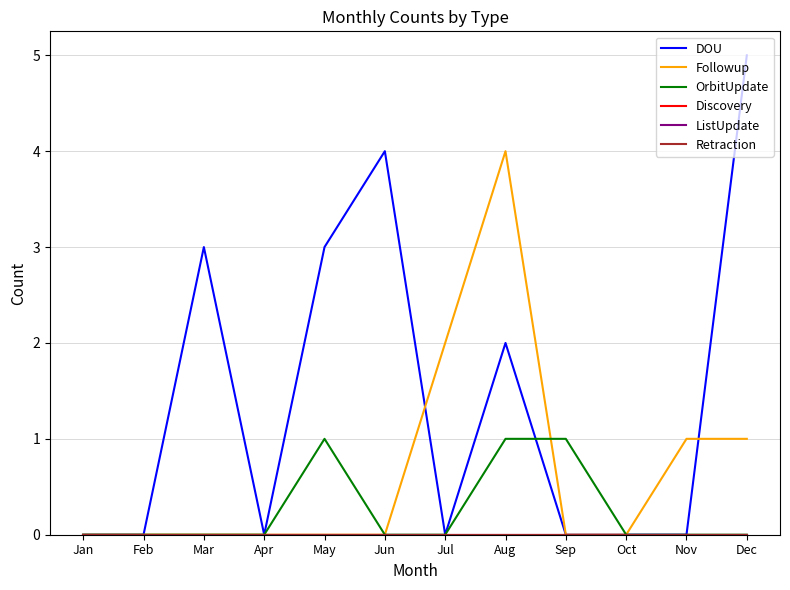

What is the sum of all Followup values?

8